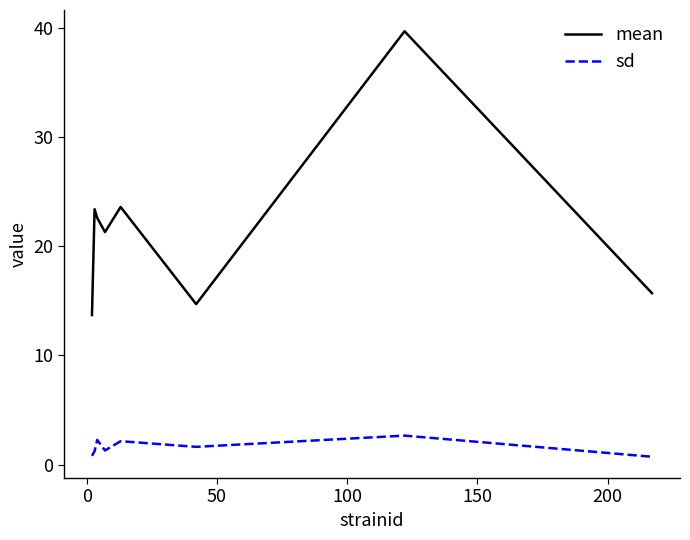

Rank the series by their average value, from highest to lowest.

mean, sd